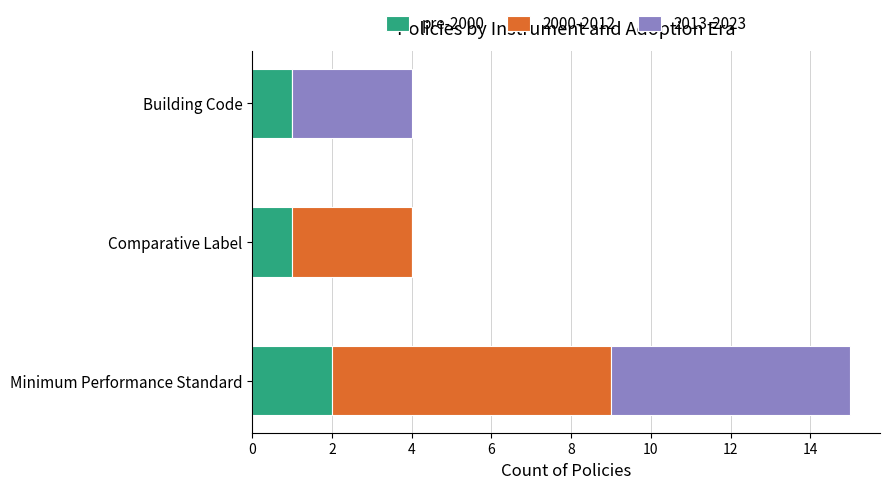

What is the sum of all pre-2000 values?

4